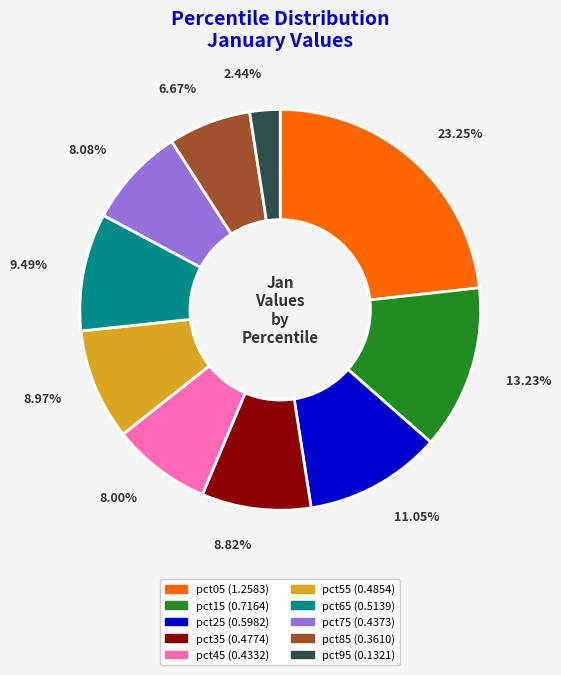

What percentage is the pct95 slice, to the nearest percent?

2%